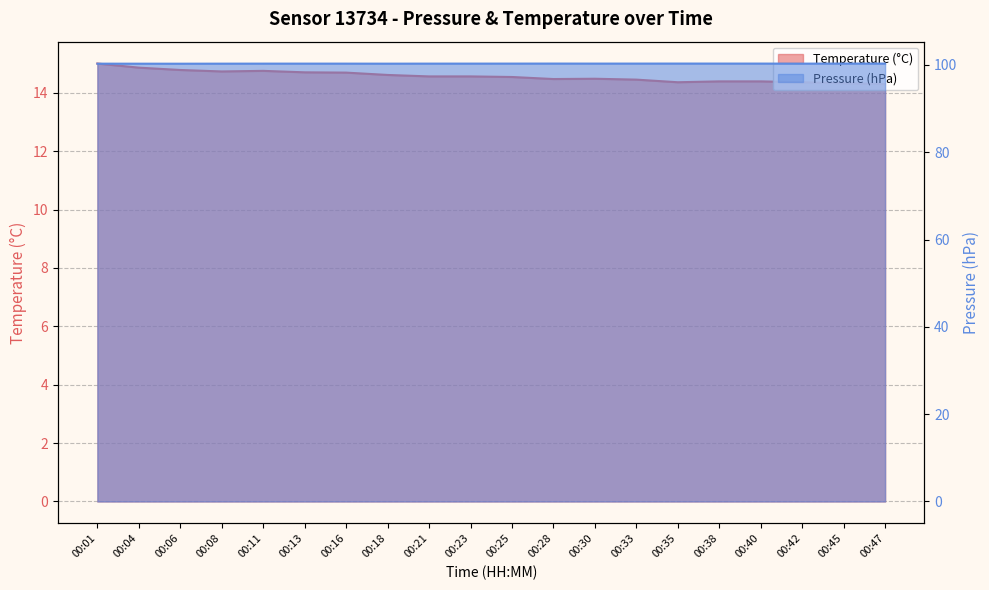

Which series has the widest spread of values?

temperature